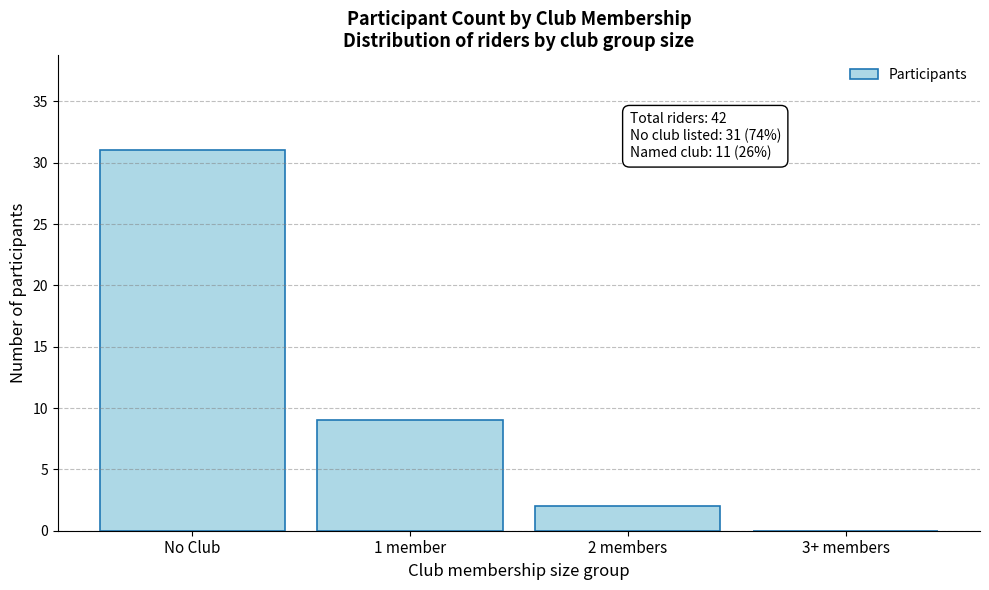

Reading left to right, list all the values displayed in this chart.

No Club=31	1 member=9	2 members=2	3+ members=0